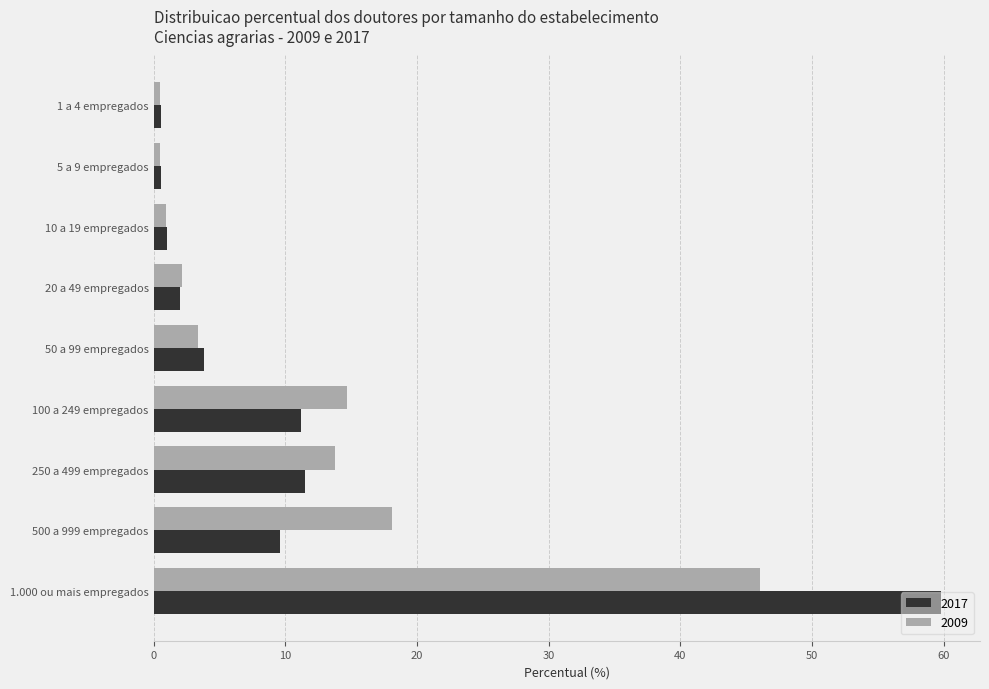

What is the difference between the highest and lowest values at 100 a 249 empregados?

3.5